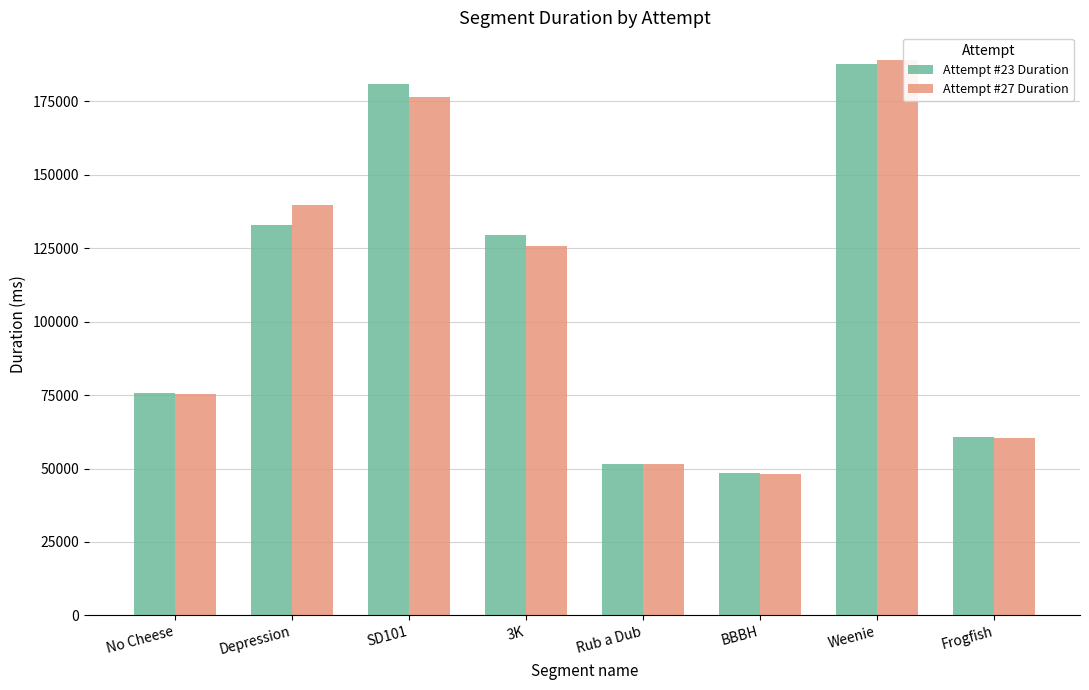

Is it true that Attempt #27 Duration equals 60455 at Frogfish?

True